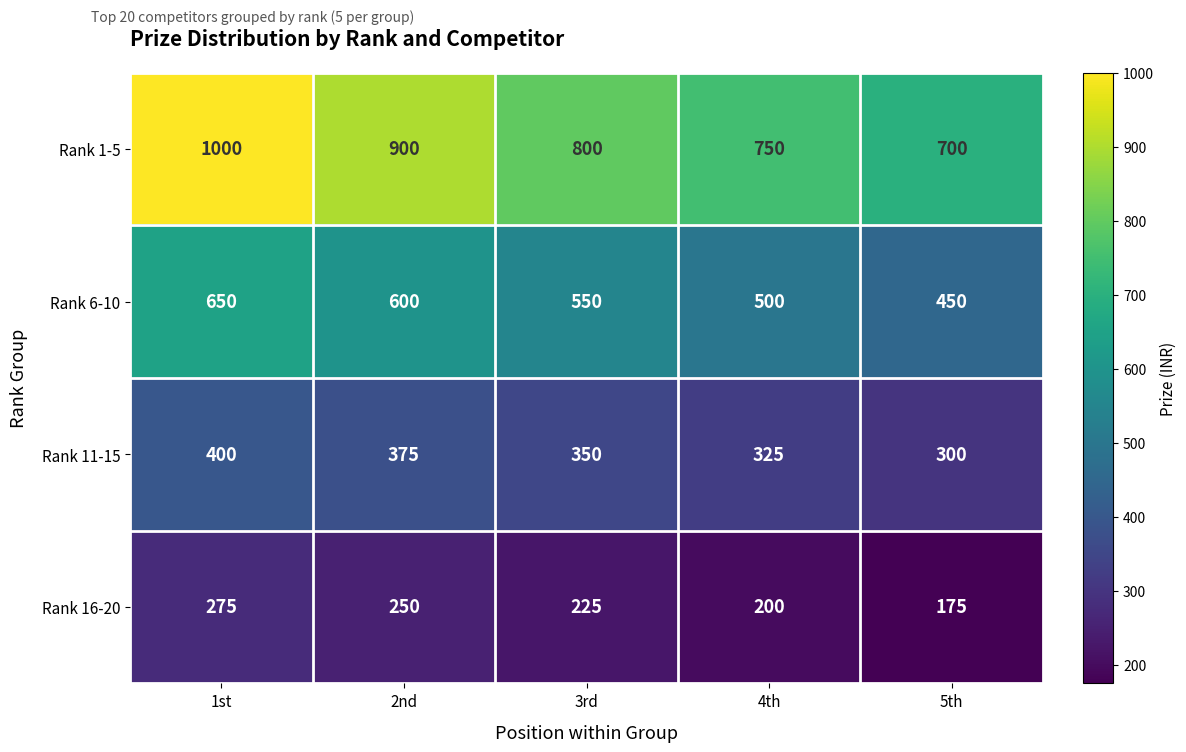

The value of Rank 16-20 at 4th is 102. True or false?

False